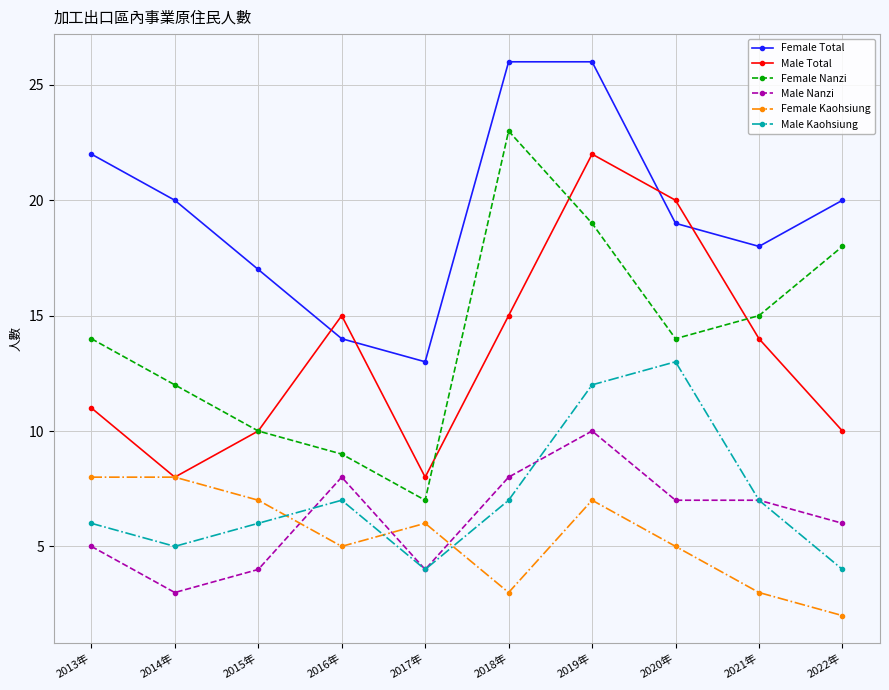

List the series in order of their peak value, highest first.

Female Total, Female Nanzi, Male Total, Male Kaohsiung, Male Nanzi, Female Kaohsiung